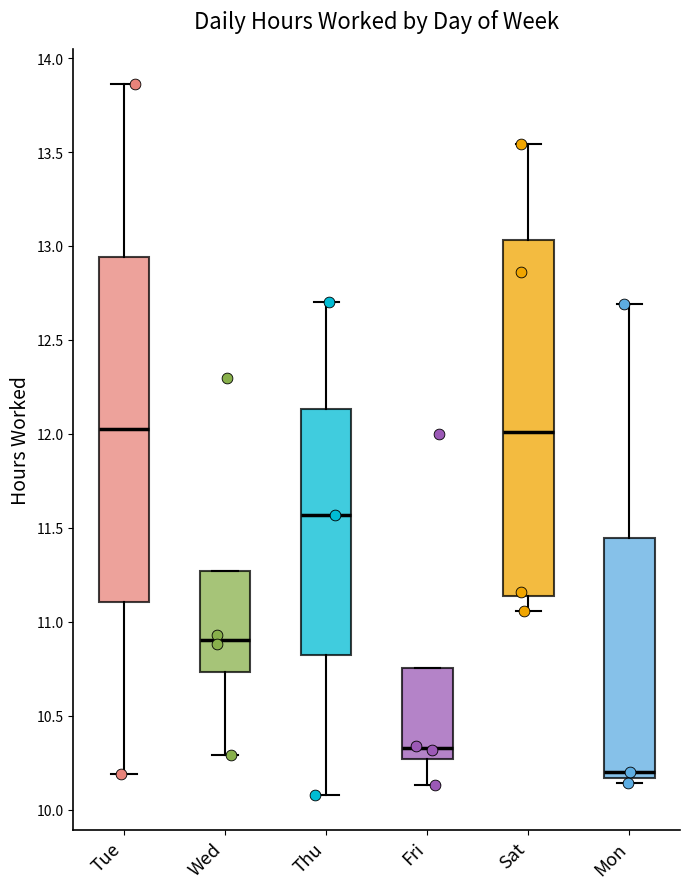

Comparing the boxes themselves (not the whiskers), which one is the tallest?

Sat